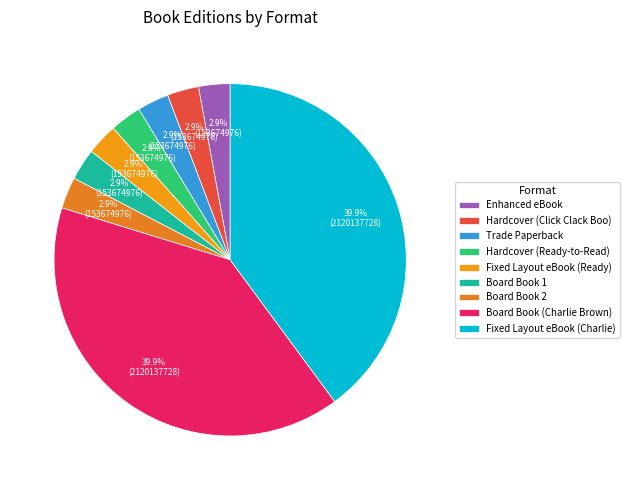

True or false: Board Book (Charlie Brown) accounts for 48% of the total.

False